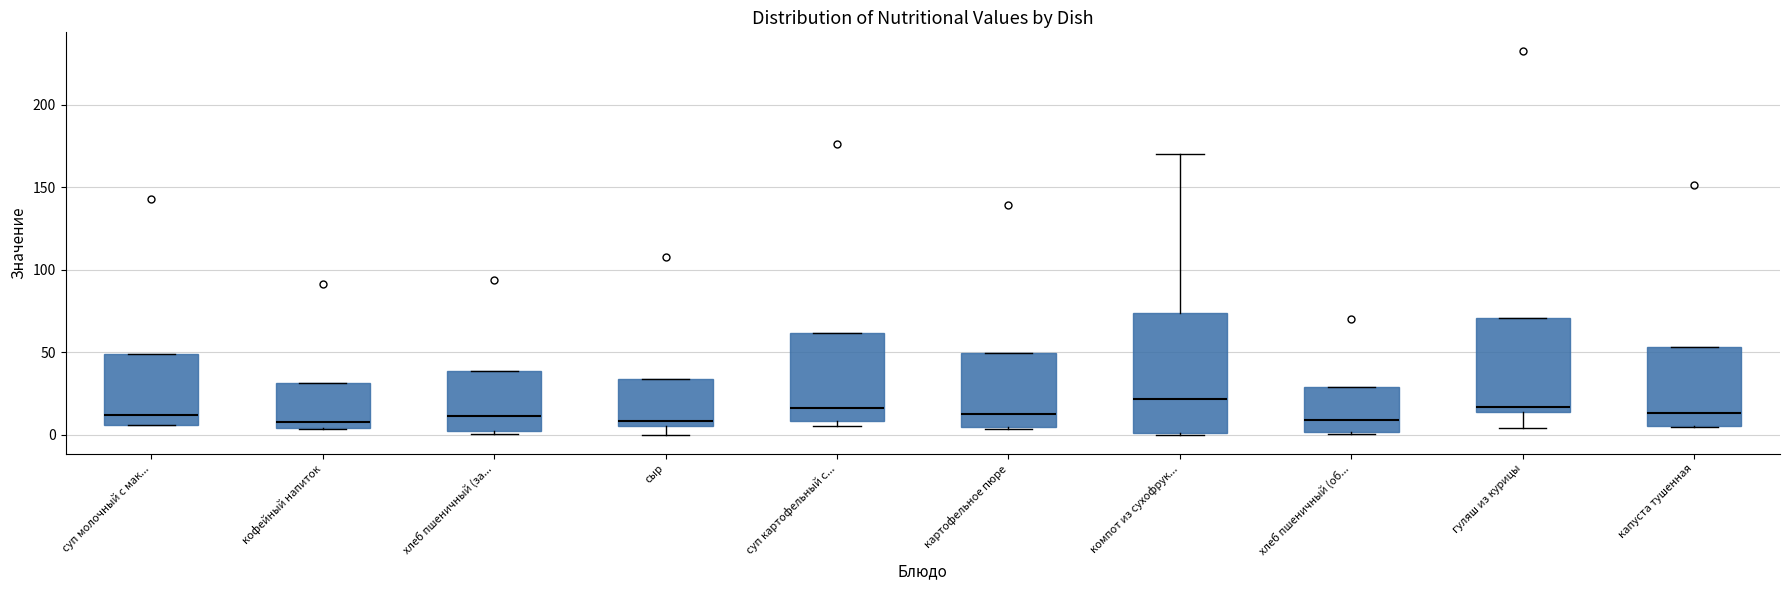

Comparing the boxes themselves (not the whiskers), which one is the tallest?

компот из сухофрук...